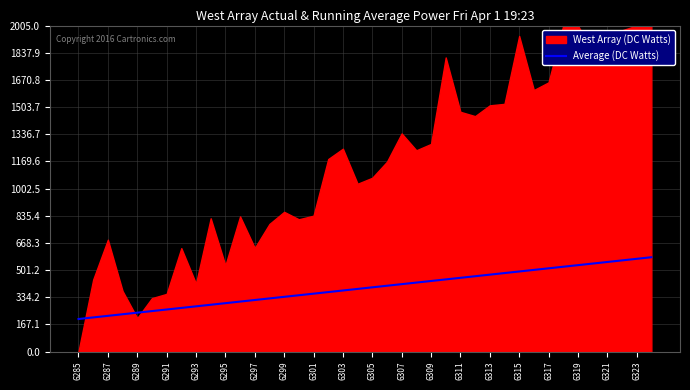

True or false: the data shows 851.0 at 35.

False